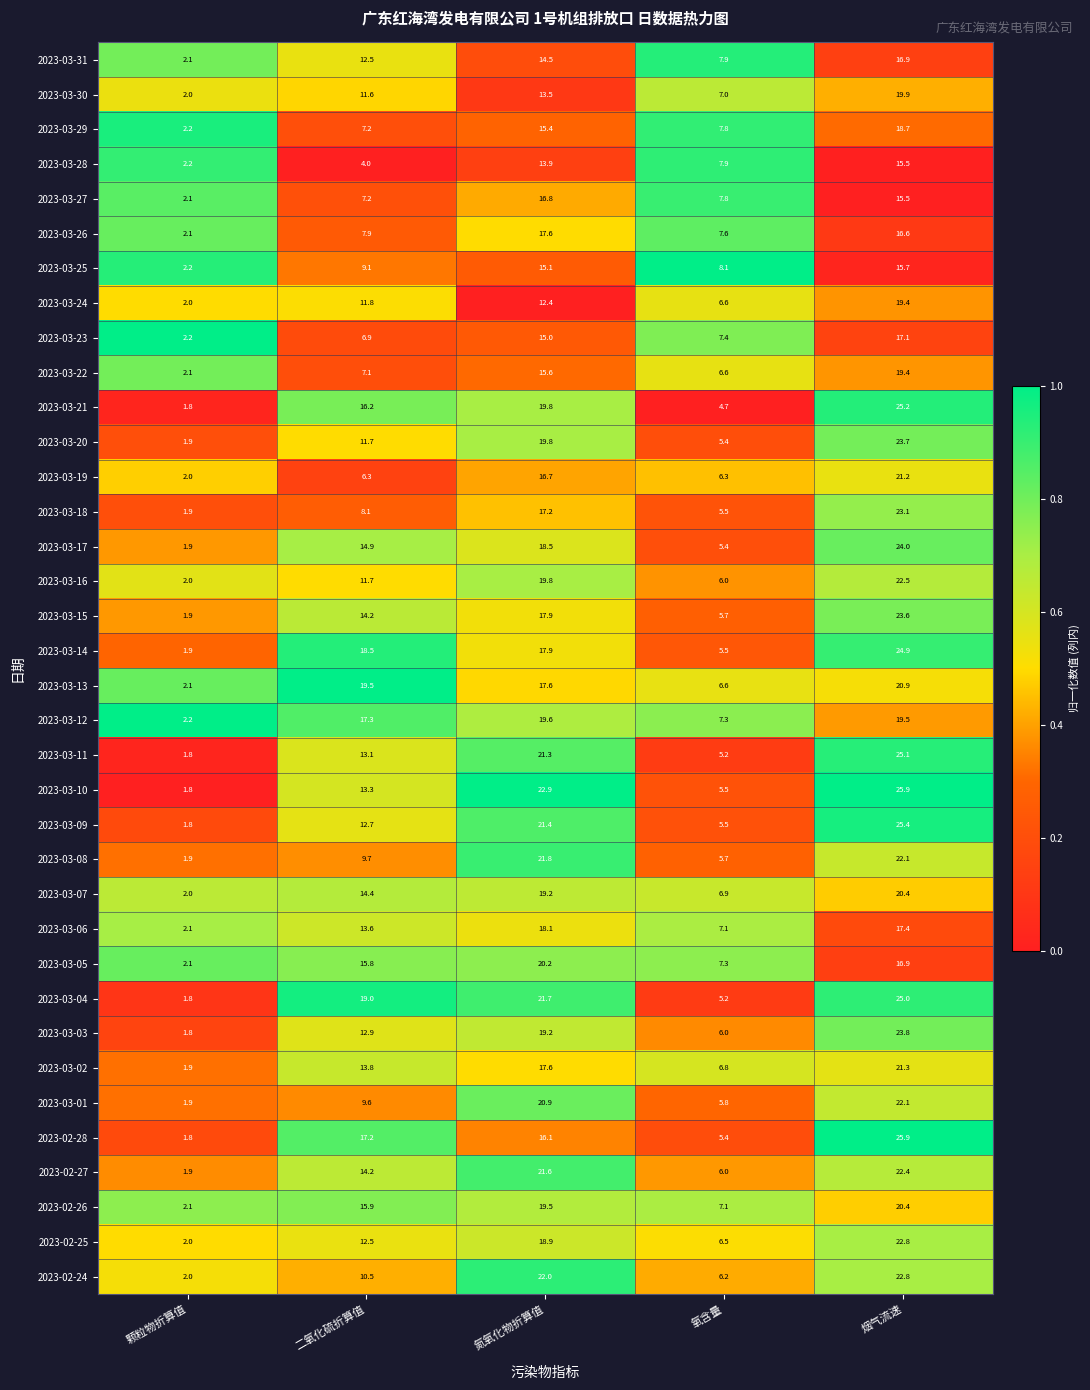

True or false: 2023-03-03 has a value of 23.8 at 烟气流速.

True